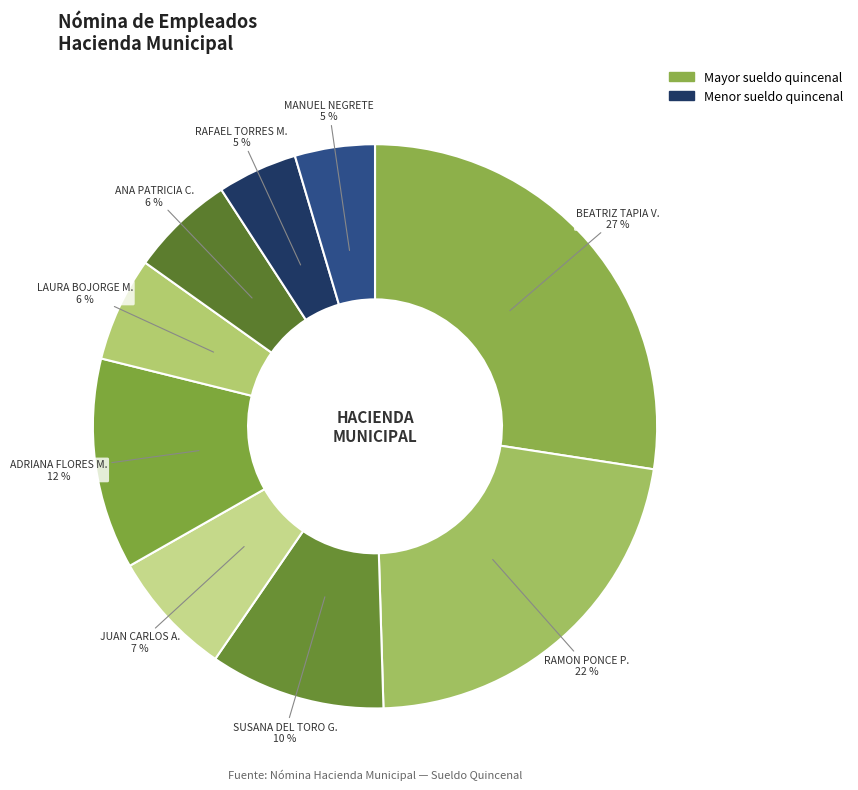

How many slices are in this pie chart?

9